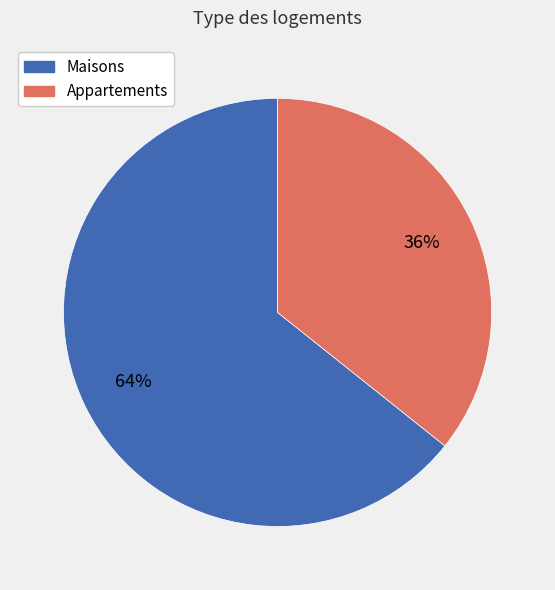

To the nearest percent, what is the average slice percentage?

50%